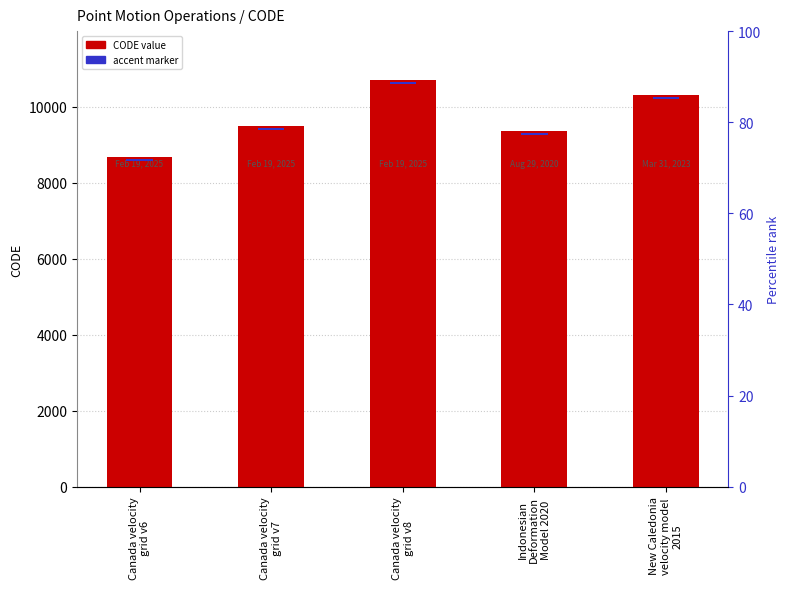

What is the highest value of the accent marker series?

53.5